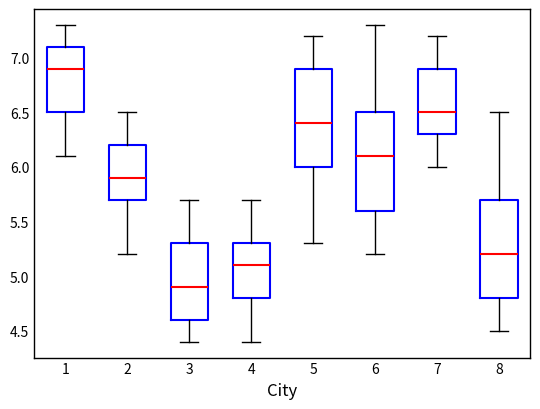

Reading left to right, transcribe this box plot: for each box, give where its median line is, the range the box spans, and where its two whiskers end, as read against the y-axis. The values are not printed on the chart, so give them approximately, as read against the axis.

1: median 6.9, box 6.5 to 7.1, whiskers 6.1 to 7.3
2: median 5.9, box 5.7 to 6.2, whiskers 5.2 to 6.5
3: median 4.9, box 4.6 to 5.3, whiskers 4.4 to 5.7
4: median 5.1, box 4.8 to 5.3, whiskers 4.4 to 5.7
5: median 6.4, box 6.0 to 6.9, whiskers 5.3 to 7.2
6: median 6.1, box 5.6 to 6.5, whiskers 5.2 to 7.3
7: median 6.5, box 6.3 to 6.9, whiskers 6.0 to 7.2
8: median 5.2, box 4.8 to 5.7, whiskers 4.5 to 6.5